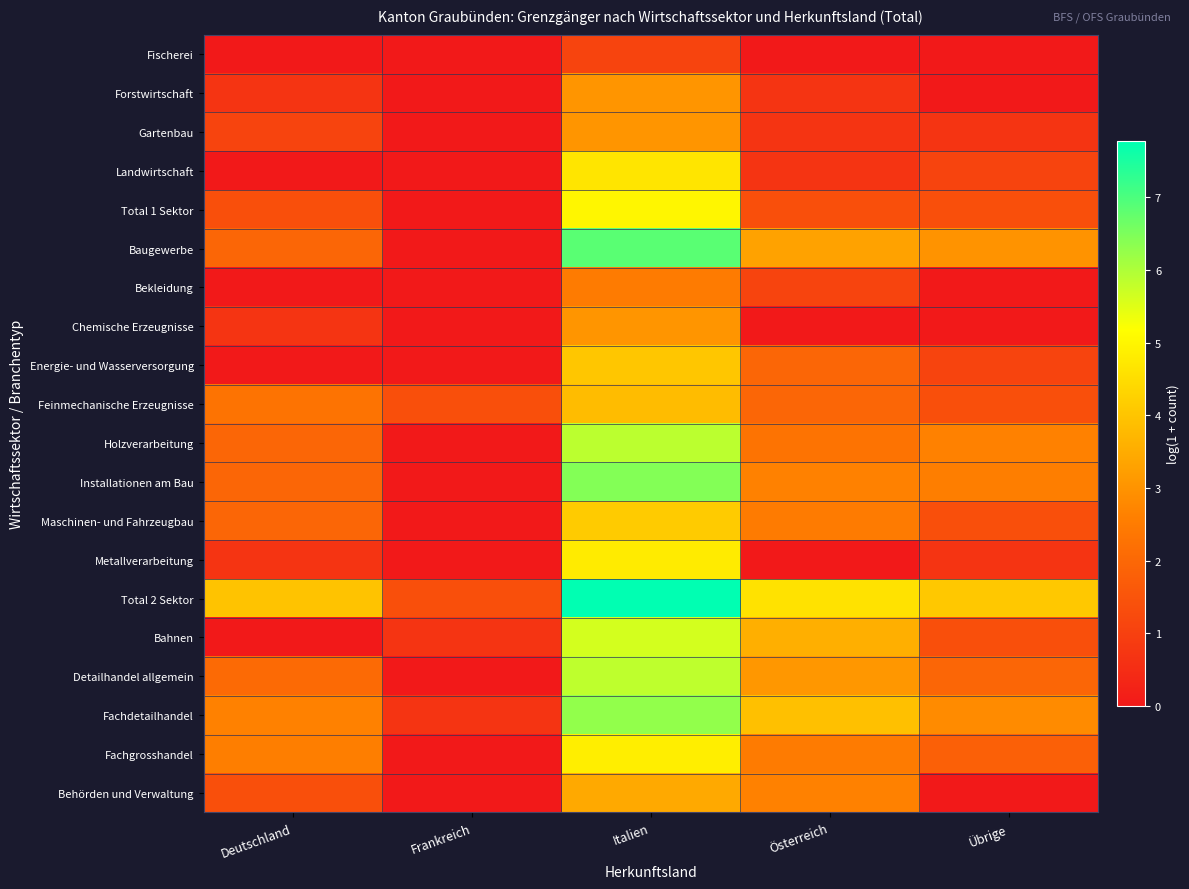

Rank the series by their maximum value, from lowest to highest.

Fischerei, Bekleidung, Forstwirtschaft, Gartenbau, Chemische Erzeugnisse, Behörden und Verwaltung, Feinmechanische Erzeugnisse, Energie- und Wasserversorgung, Maschinen- und Fahrzeugbau, Landwirtschaft, Metallverarbeitung, Fachgrosshandel, Total 1 Sektor, Bahnen, Detailhandel allgemein, Holzverarbeitung, Fachdetailhandel, Installationen am Bau, Baugewerbe, Total 2 Sektor